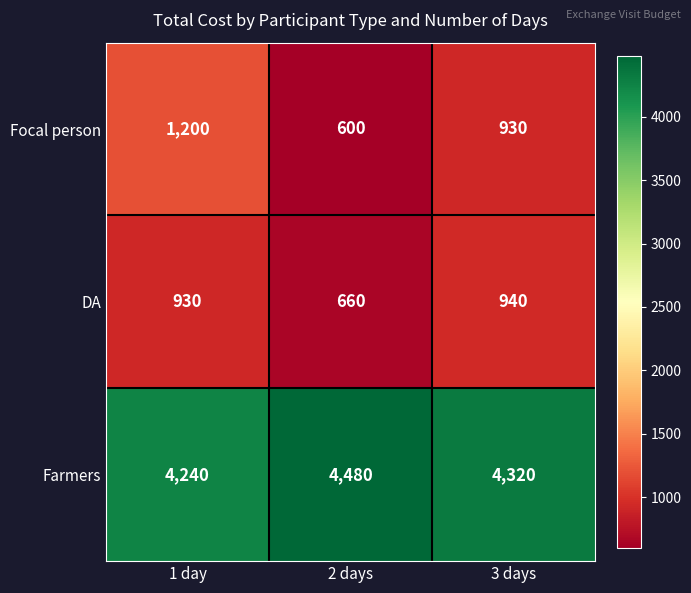

What is the minimum value for Focal person?

600